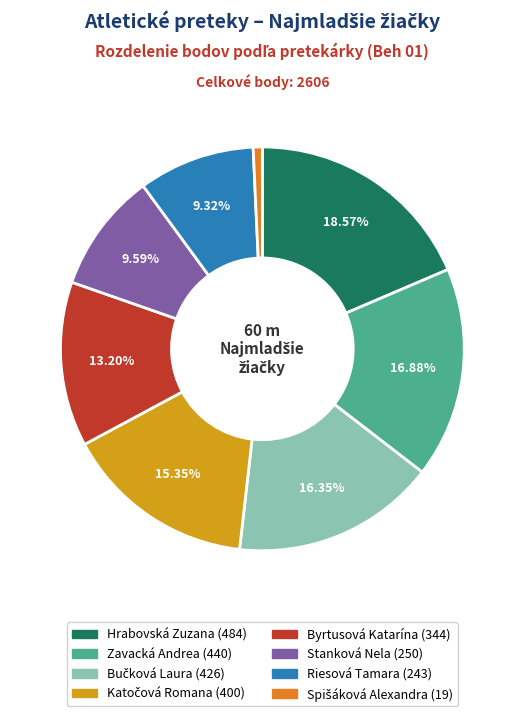

To the nearest percent, what portion does Zavacká Andrea represent?

17%